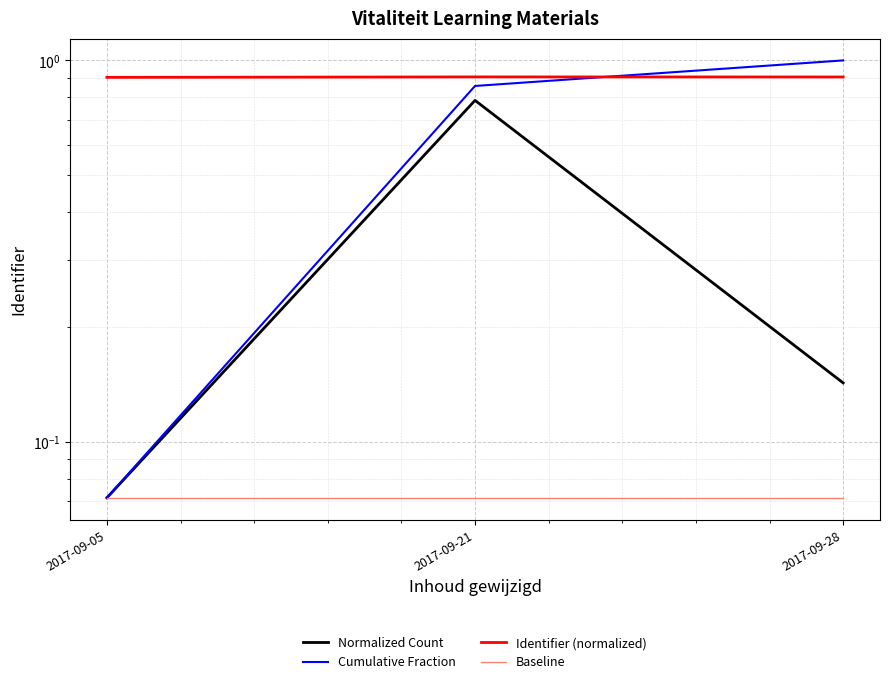

What is the sum of the Normalized Count values at 2017-09-21 and 2017-09-05?

0.9